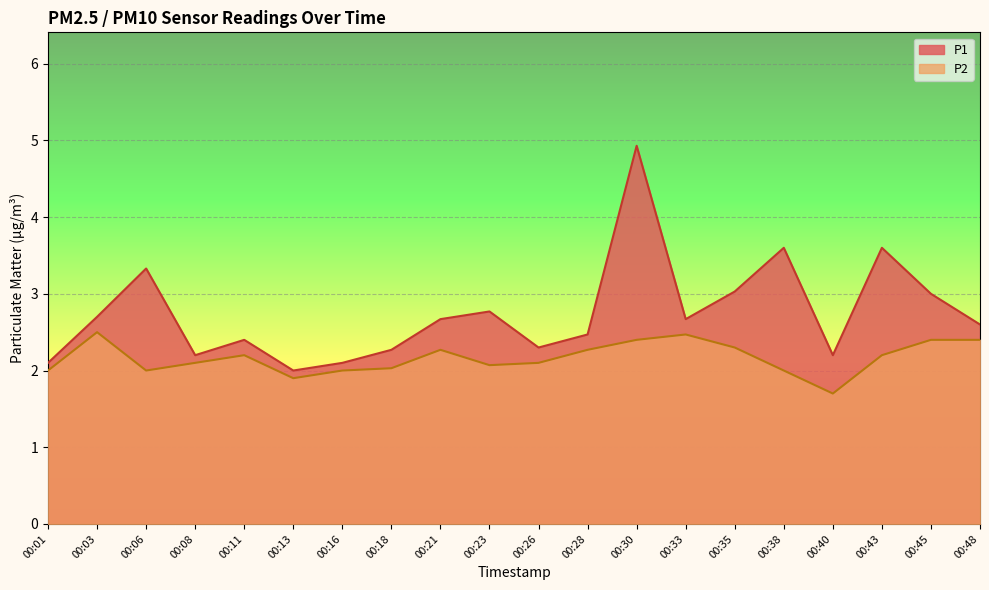

Which series has the largest range (max minus min)?

P1